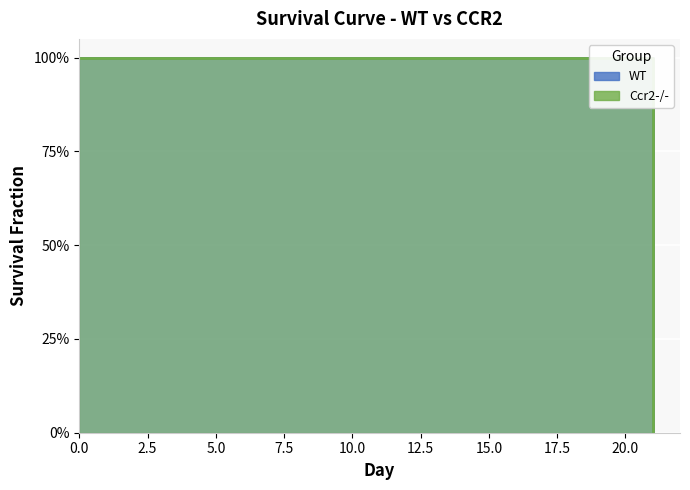

What is the value of the WT point at the 7th from the left?

1